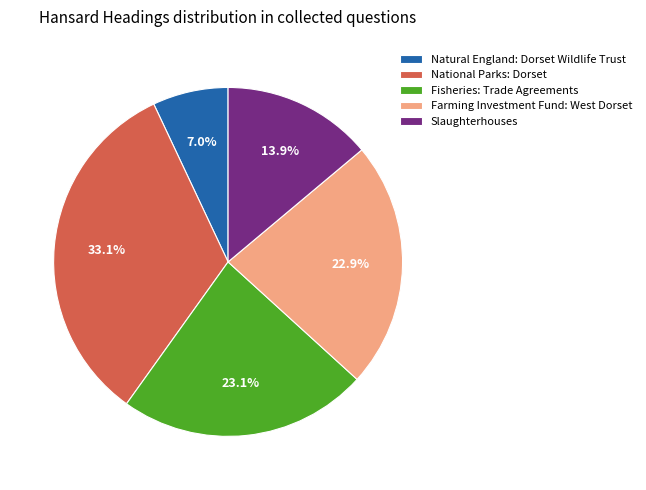

What is the ratio of the value at Slaughterhouses to the value at Natural England: Dorset Wildlife Trust?

2.0